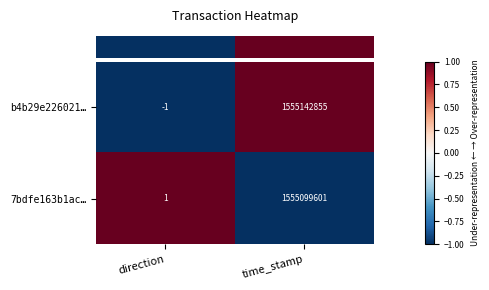

What is the sum of all b4b29e226021… values?

1555142854